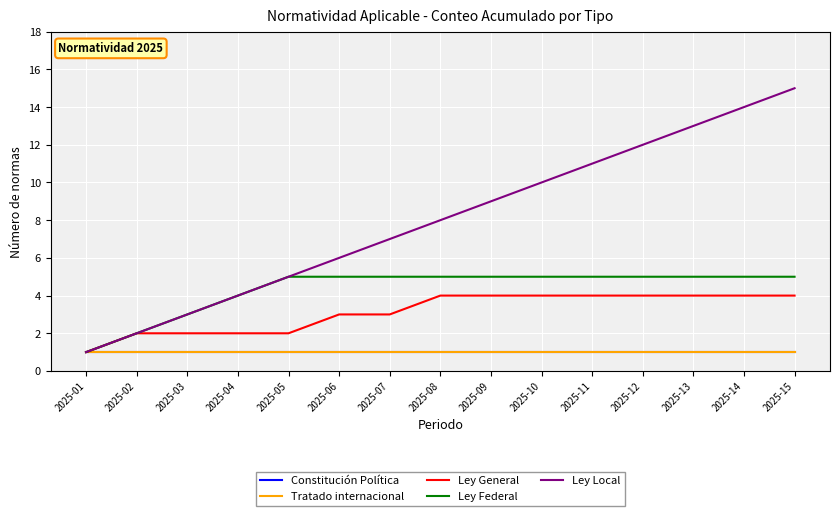

The Ley General series shows 2 at 2025-02. True or false?

True